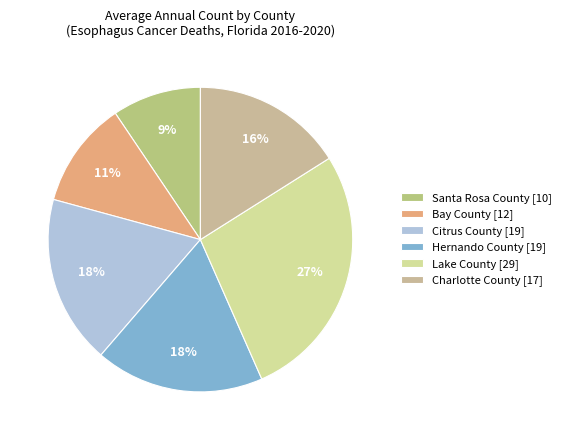

To the nearest percent, what portion does Lake County represent?

27%